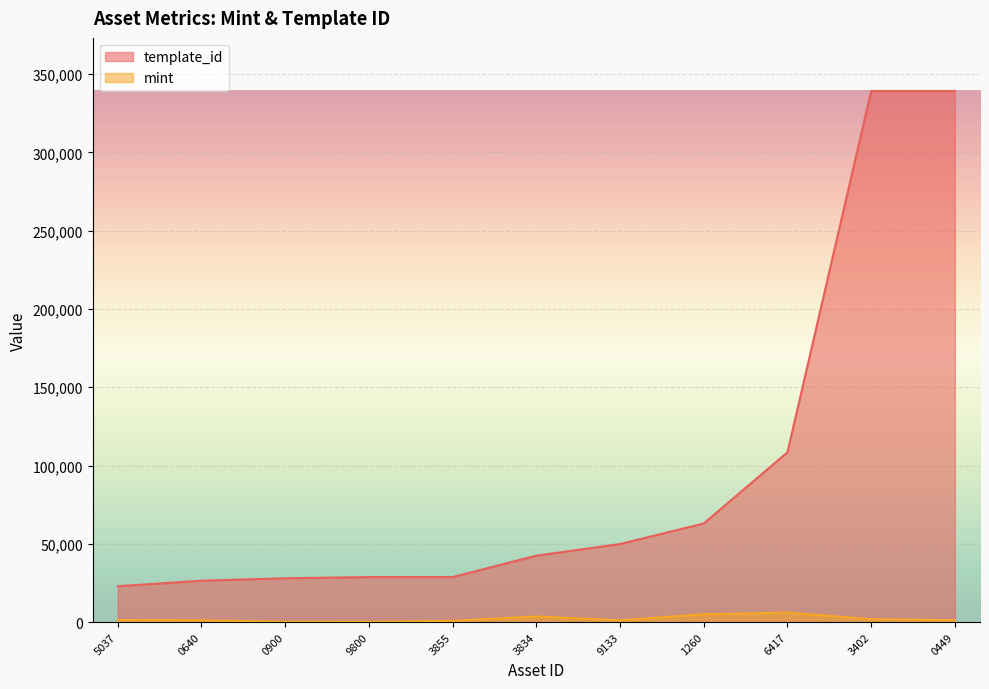

Between 0640 and 0449, which series saw the biggest shift?

template_id